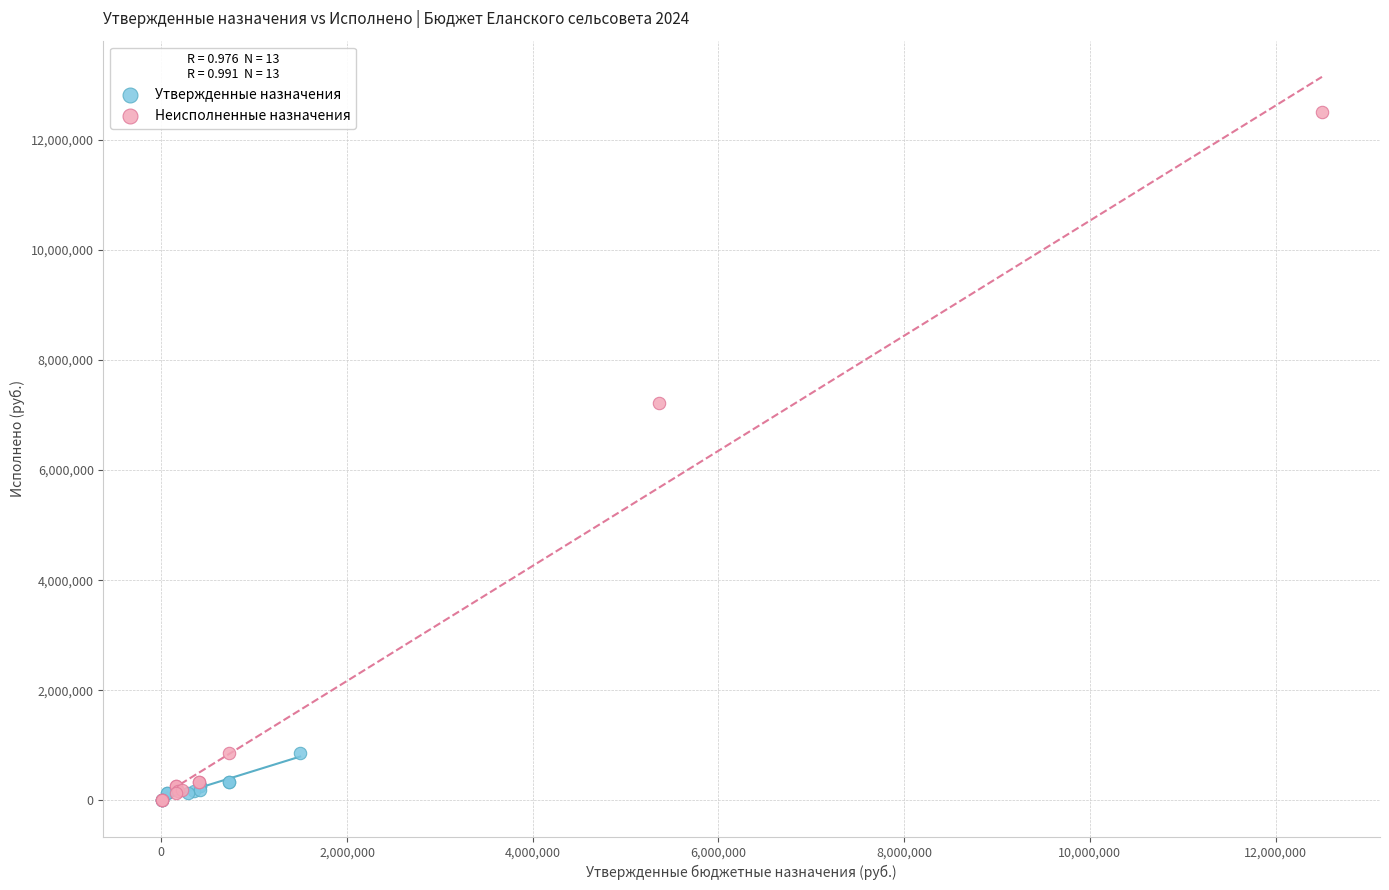

Which series has the largest Y range (max minus min)?

Неисполненные назначения